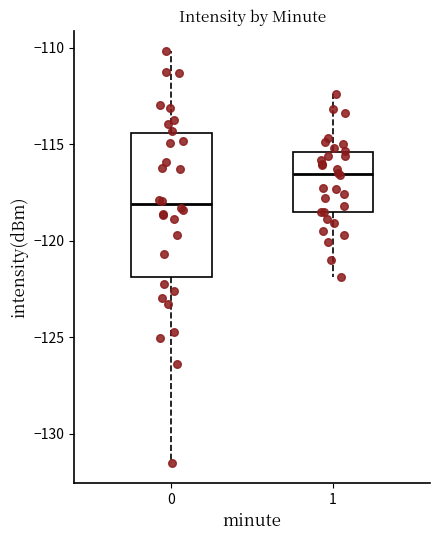

Reading left to right, transcribe this box plot: for each box, give where its median line is, the range the box spans, and where its two whiskers end, as read against the y-axis. The values are not printed on the chart, so give them approximately, as read against the axis.

0: median -118.0, box -122.0 to -114.5, whiskers -131.5 to -110.0
1: median -116.5, box -118.5 to -115.5, whiskers -122.0 to -112.5